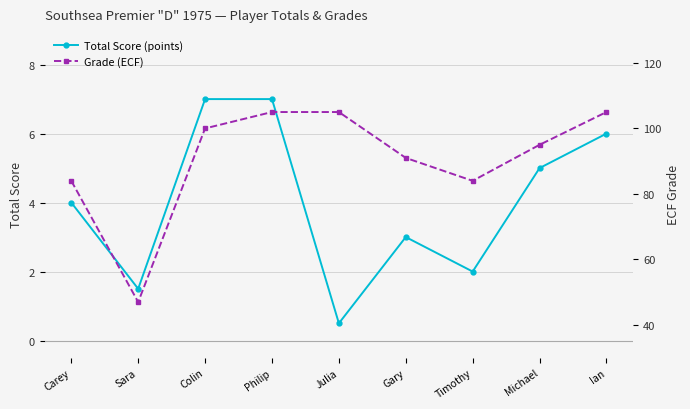

Count the number of data series in this chart.

2